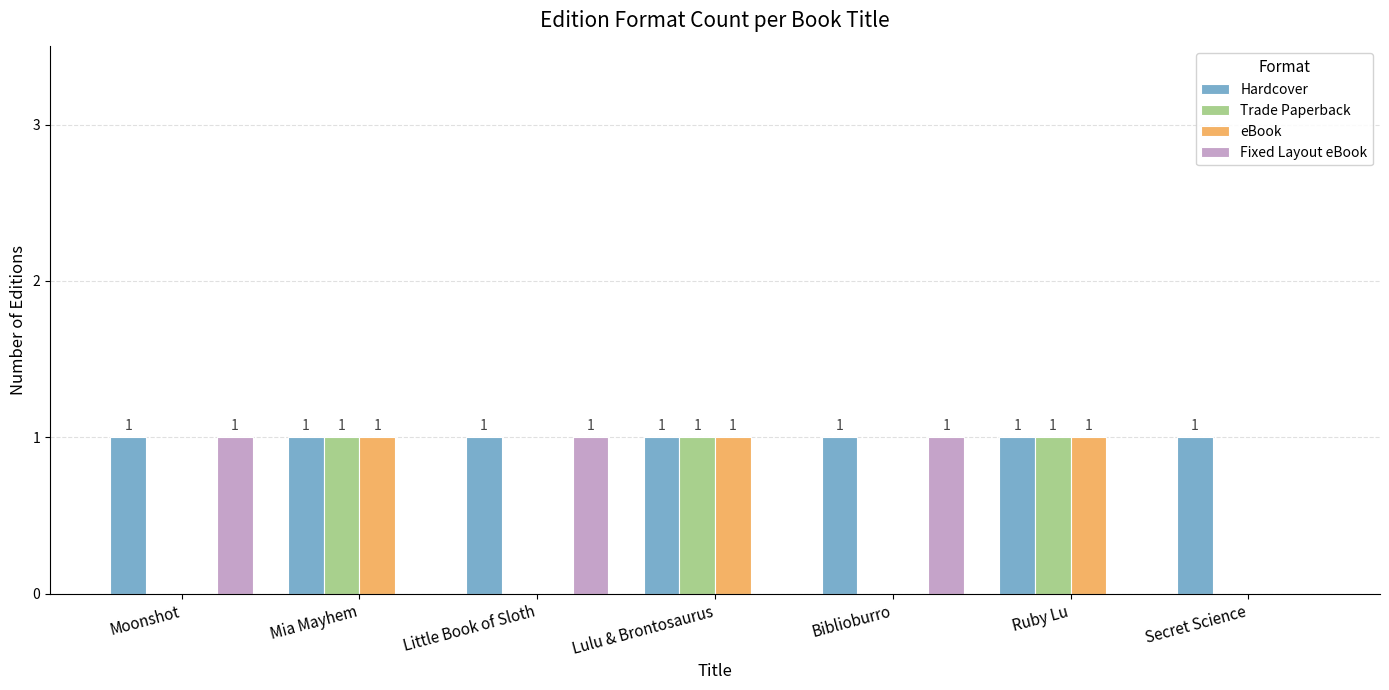

The eBook series shows 0 at Moonshot. True or false?

True